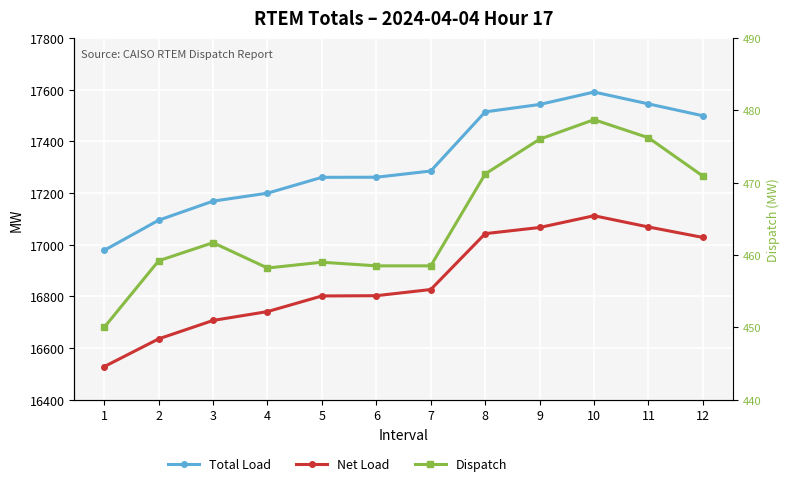

Is this an area chart (filled region under the line)?

No